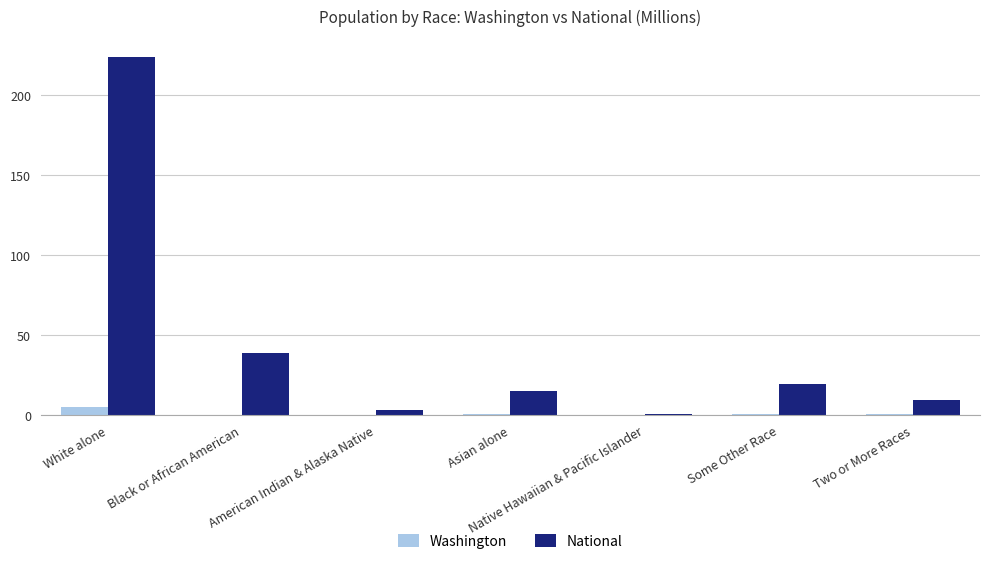

Where is National nearest to the value 112?

Black or African American